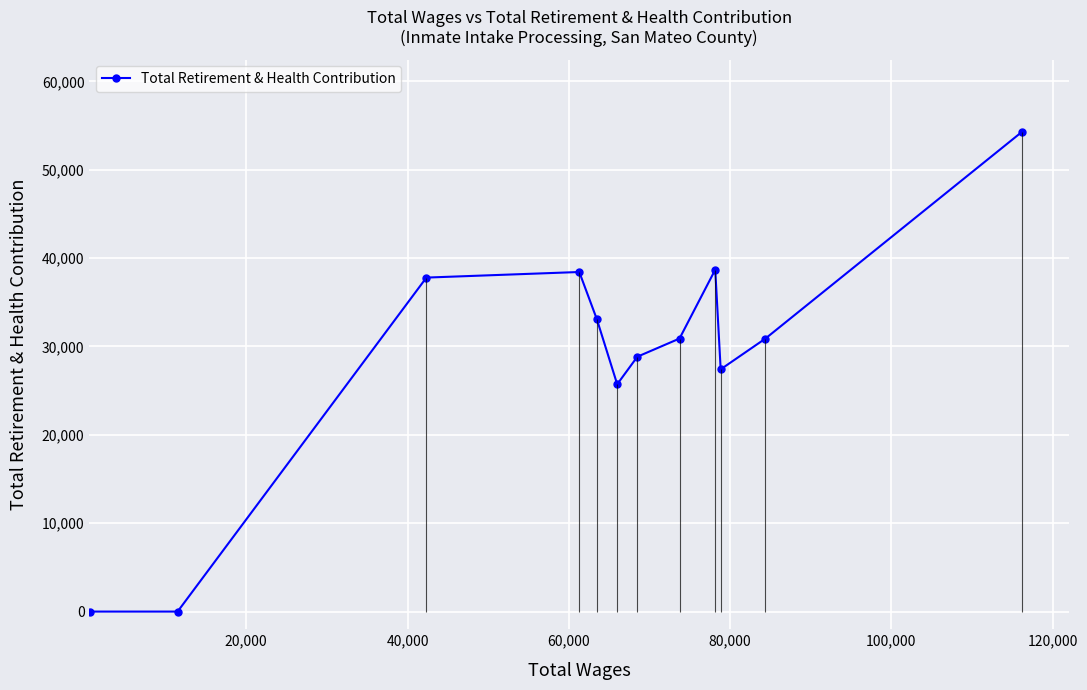

True or false: Total Retirement & Health Contribution has more than 1 interior local peaks.

True